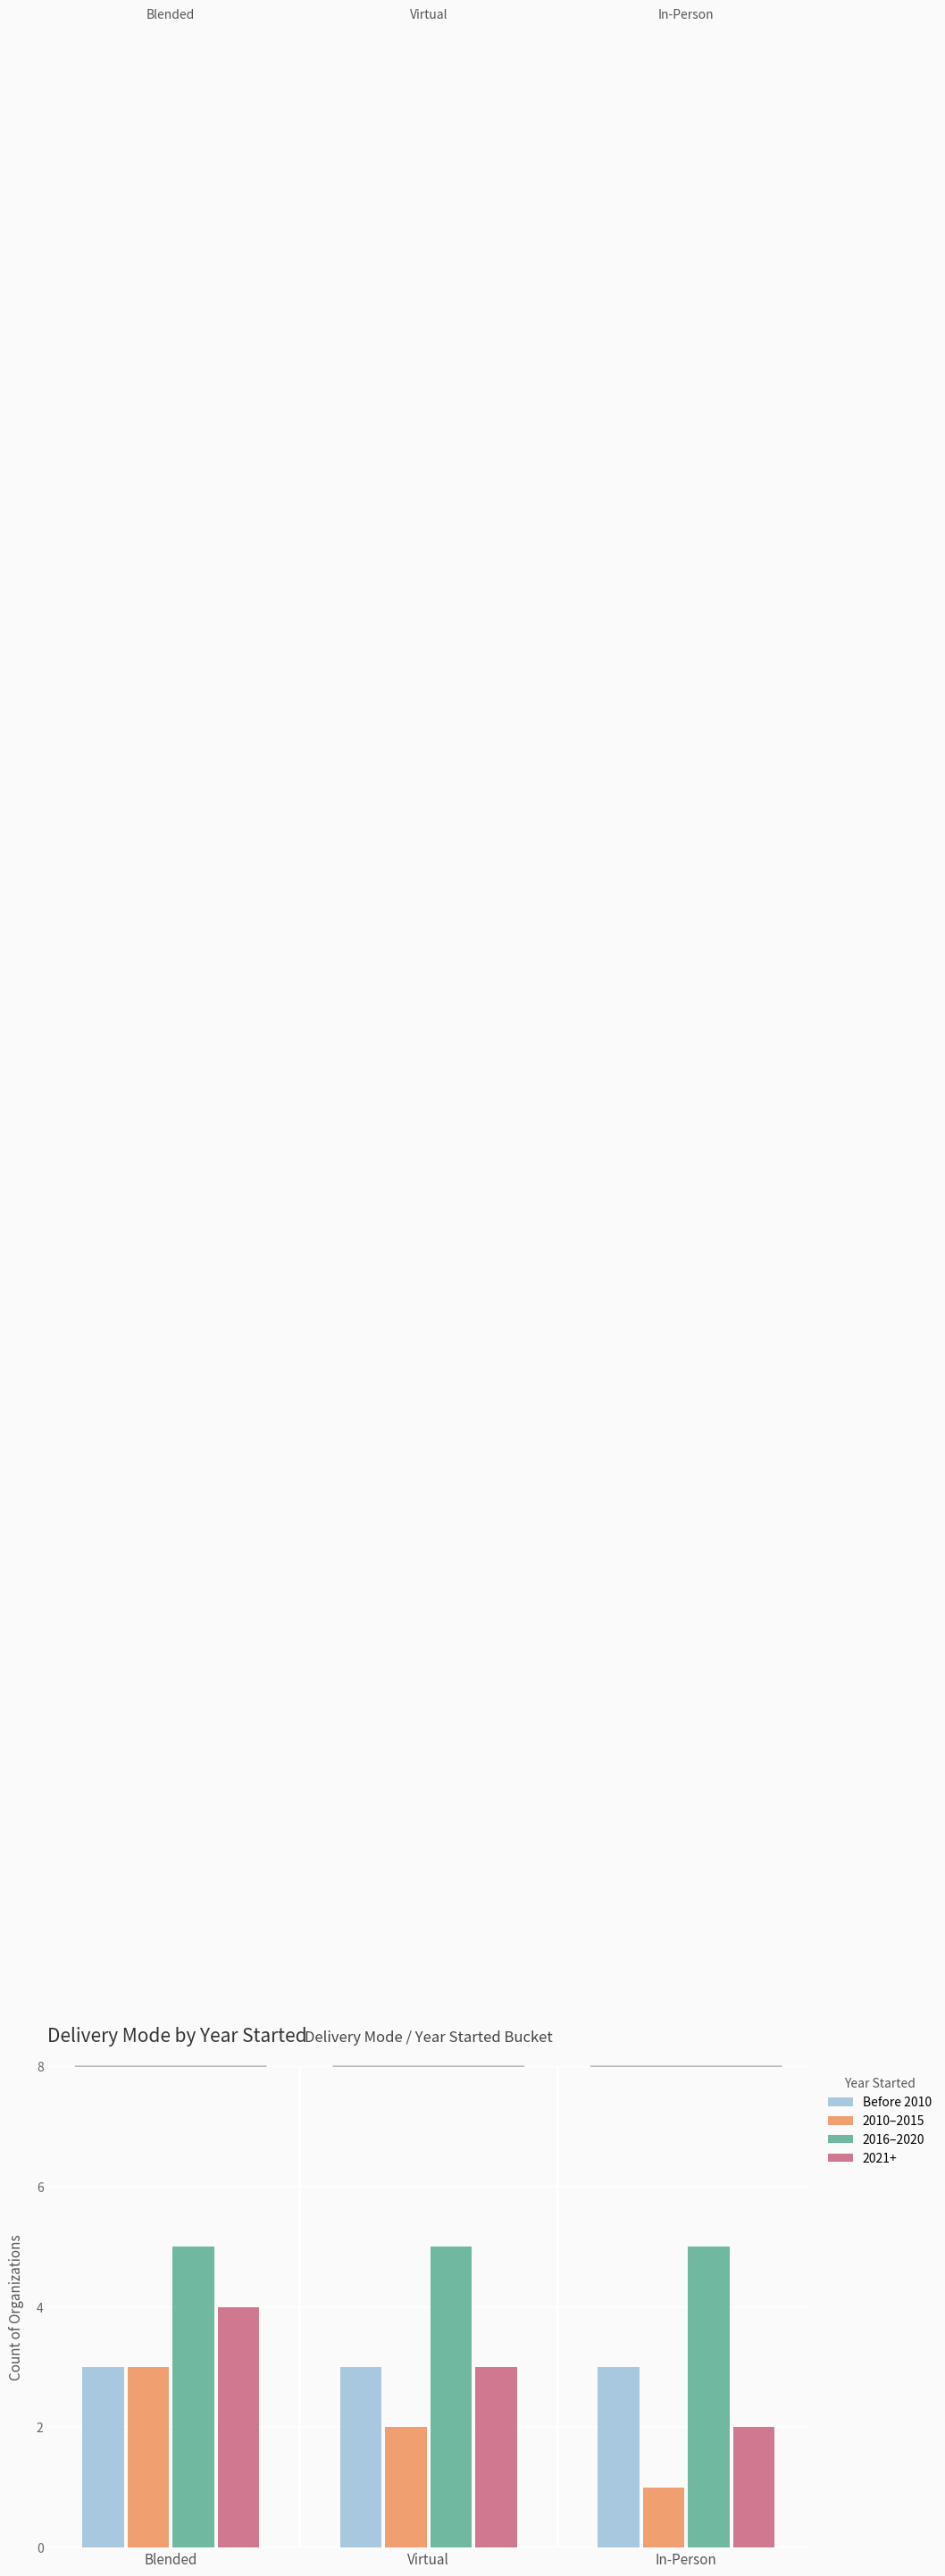

The value of 2010–2015 at Virtual is 2. True or false?

True